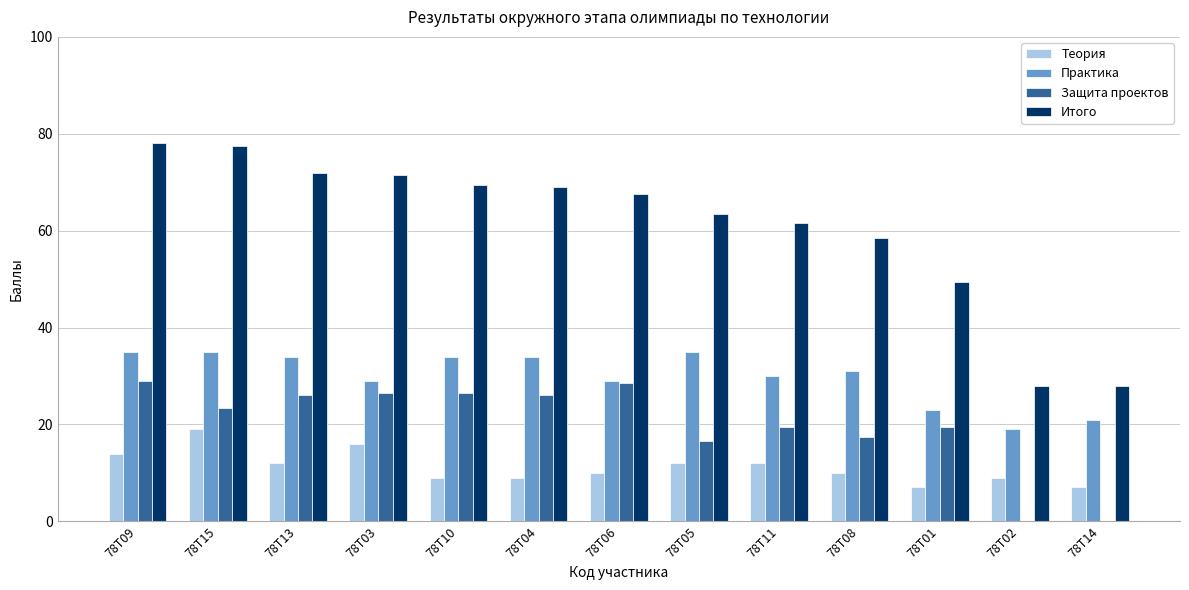

Reading right to left, list all the values displayed in this chart.

Теория: 78Т14=7.0	78Т02=9.0	78Т01=7.0	78Т08=10.0	78Т11=12.0	78Т05=12.0	78Т06=10.0	78Т04=9.0	78Т10=9.0	78Т03=16.0	78Т13=12.0	78Т15=19.0	78Т09=14.0
Практика: 78Т14=21.0	78Т02=19.0	78Т01=23.0	78Т08=31.0	78Т11=30.0	78Т05=35.0	78Т06=29.0	78Т04=34.0	78Т10=34.0	78Т03=29.0	78Т13=34.0	78Т15=35.0	78Т09=35.0
Защита проектов: 78Т14=0.0	78Т02=0.0	78Т01=19.5	78Т08=17.5	78Т11=19.5	78Т05=16.5	78Т06=28.5	78Т04=26.0	78Т10=26.5	78Т03=26.5	78Т13=26.0	78Т15=23.5	78Т09=29.0
Итого: 78Т14=28.0	78Т02=28.0	78Т01=49.5	78Т08=58.5	78Т11=61.5	78Т05=63.5	78Т06=67.5	78Т04=69.0	78Т10=69.5	78Т03=71.5	78Т13=72.0	78Т15=77.5	78Т09=78.0